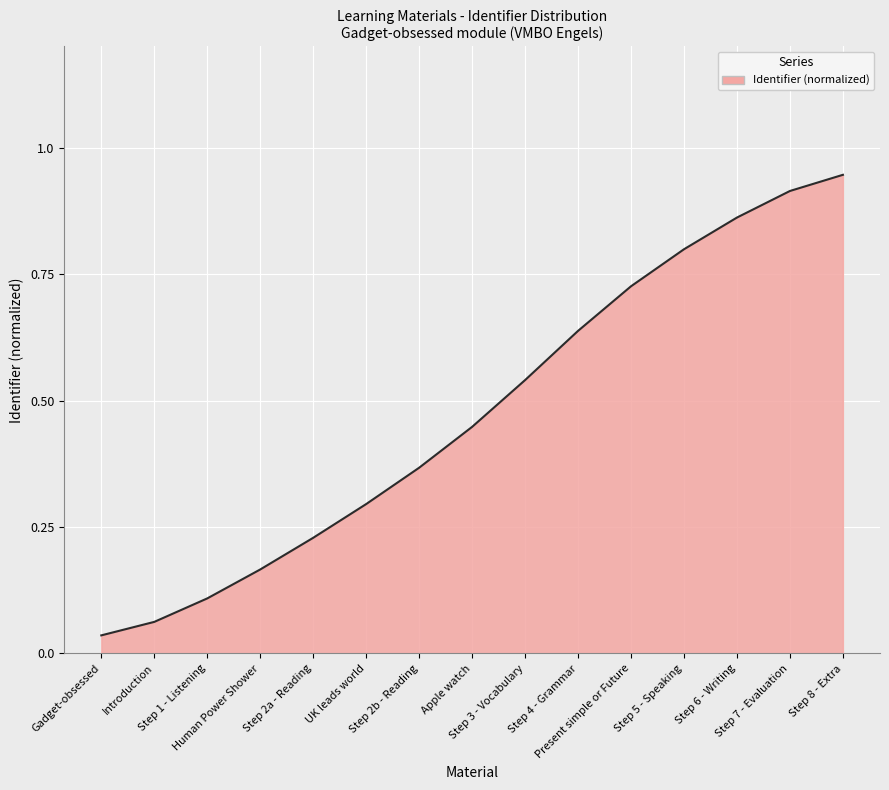

Which label corresponds to the smallest value in the chart?

Gadget-obsessed